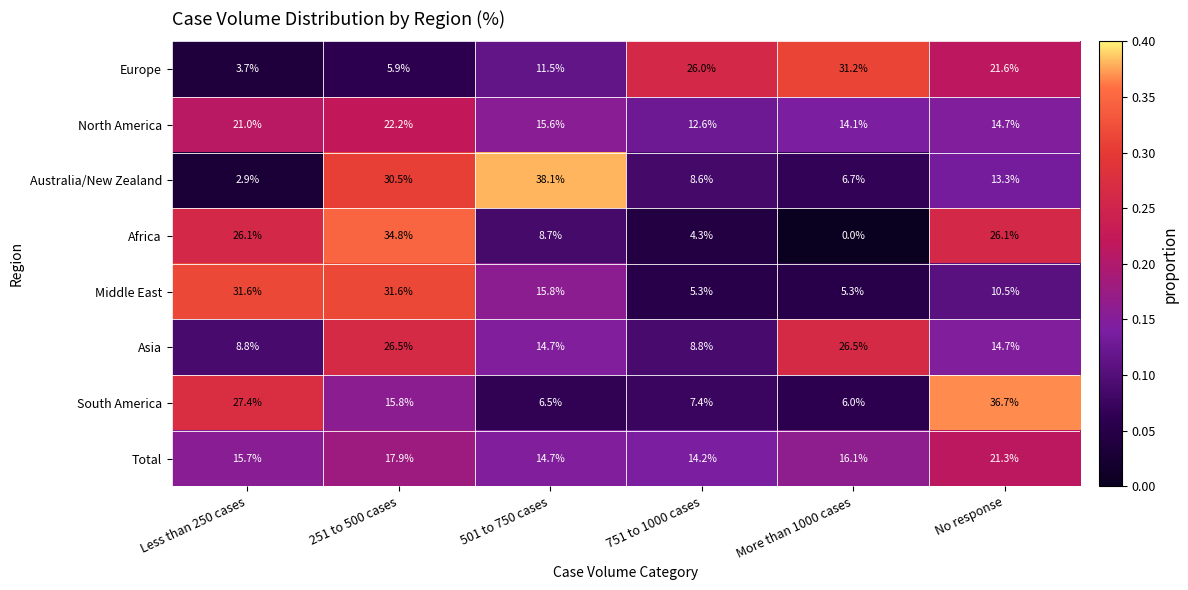

What is the spread (max minus min) of values at 501 to 750 cases?

31.6